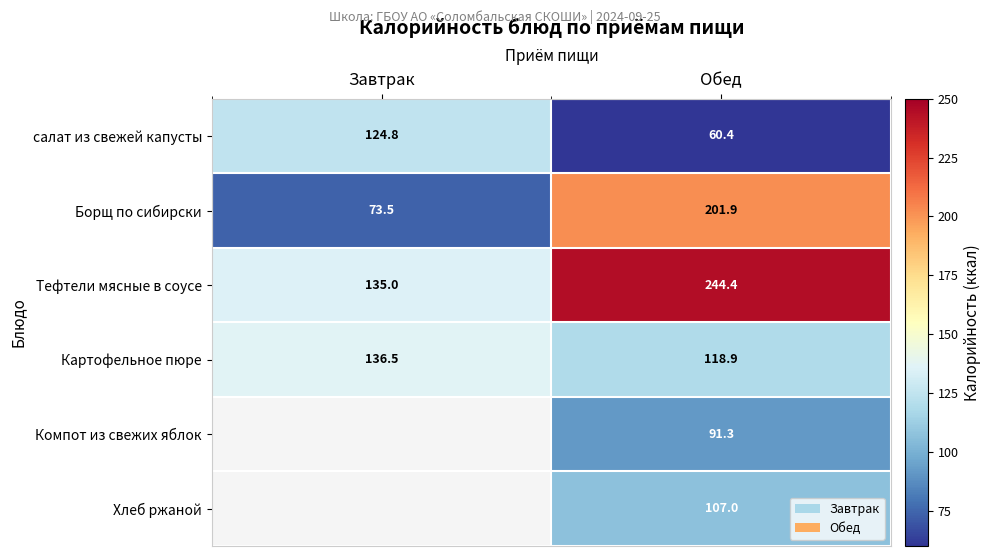

List the labels in order of Картофельное пюре value, largest first.

Завтрак, Обед